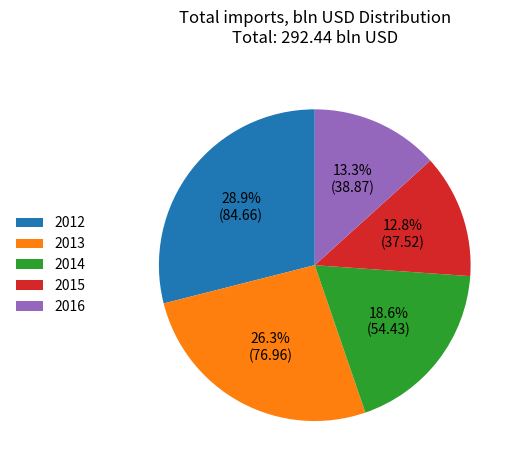

Is the sum of 2016 and 2013 greater than half?

No